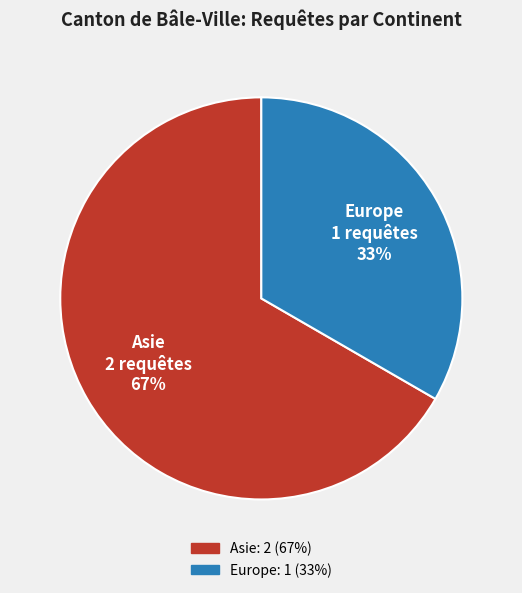

What is the largest slice in the pie chart?

Asie